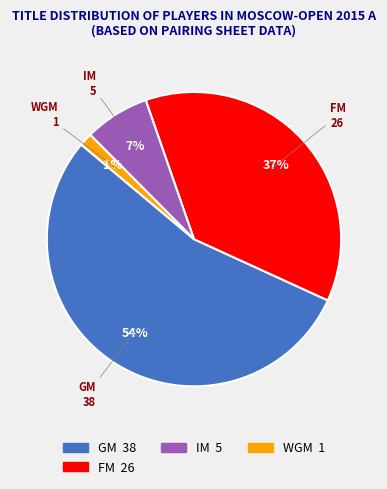

To the nearest percent, what is the average slice percentage?

25%